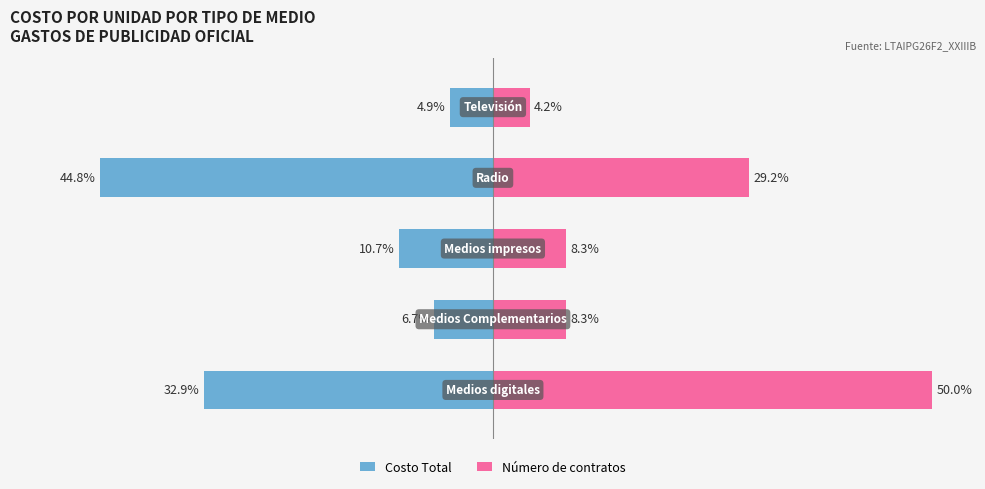

Are the bars horizontal?

Yes